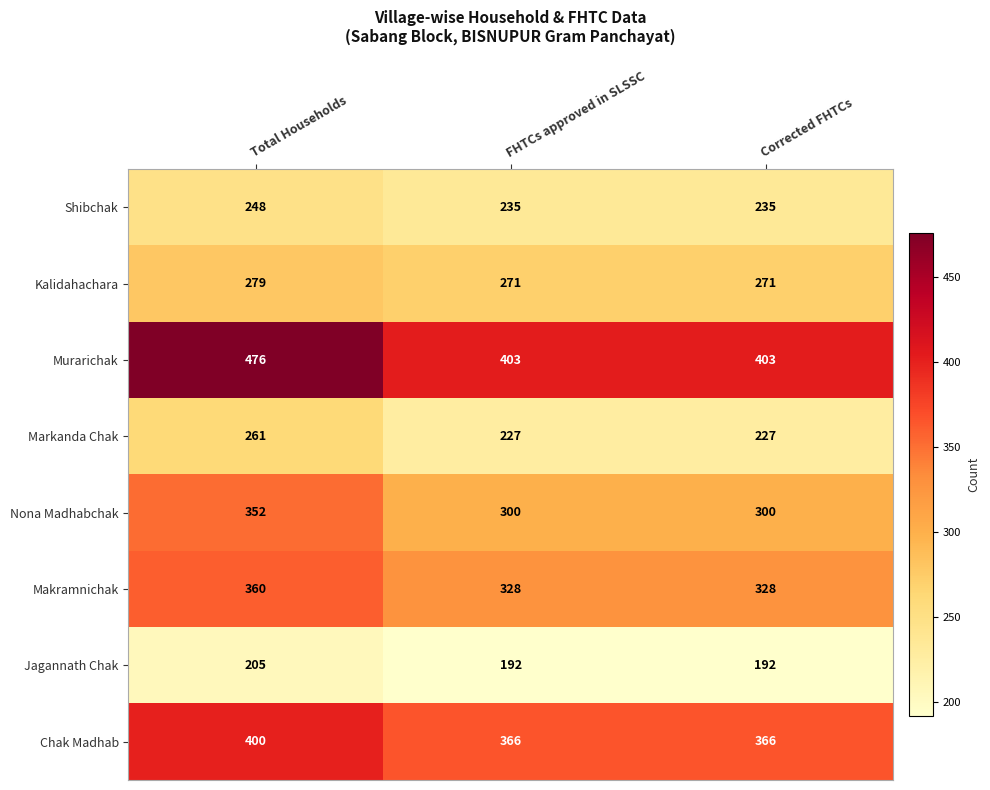

Count the Makramnichak values in the range 328 to 360.

3